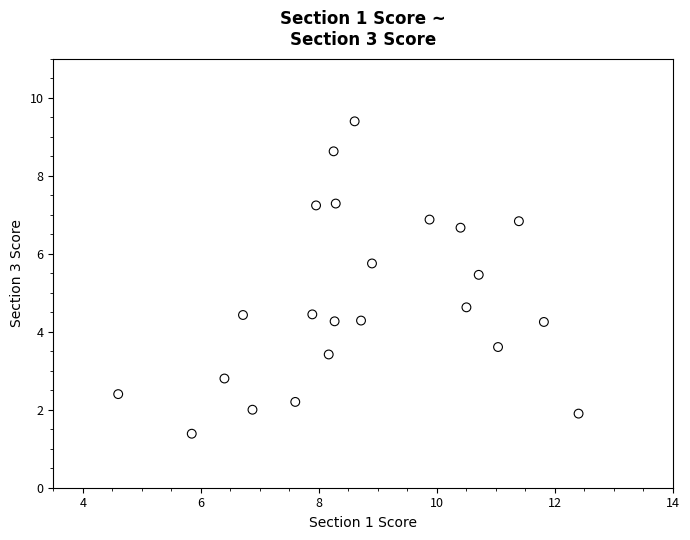

What is the range of Y values (max minus min)?

8.0